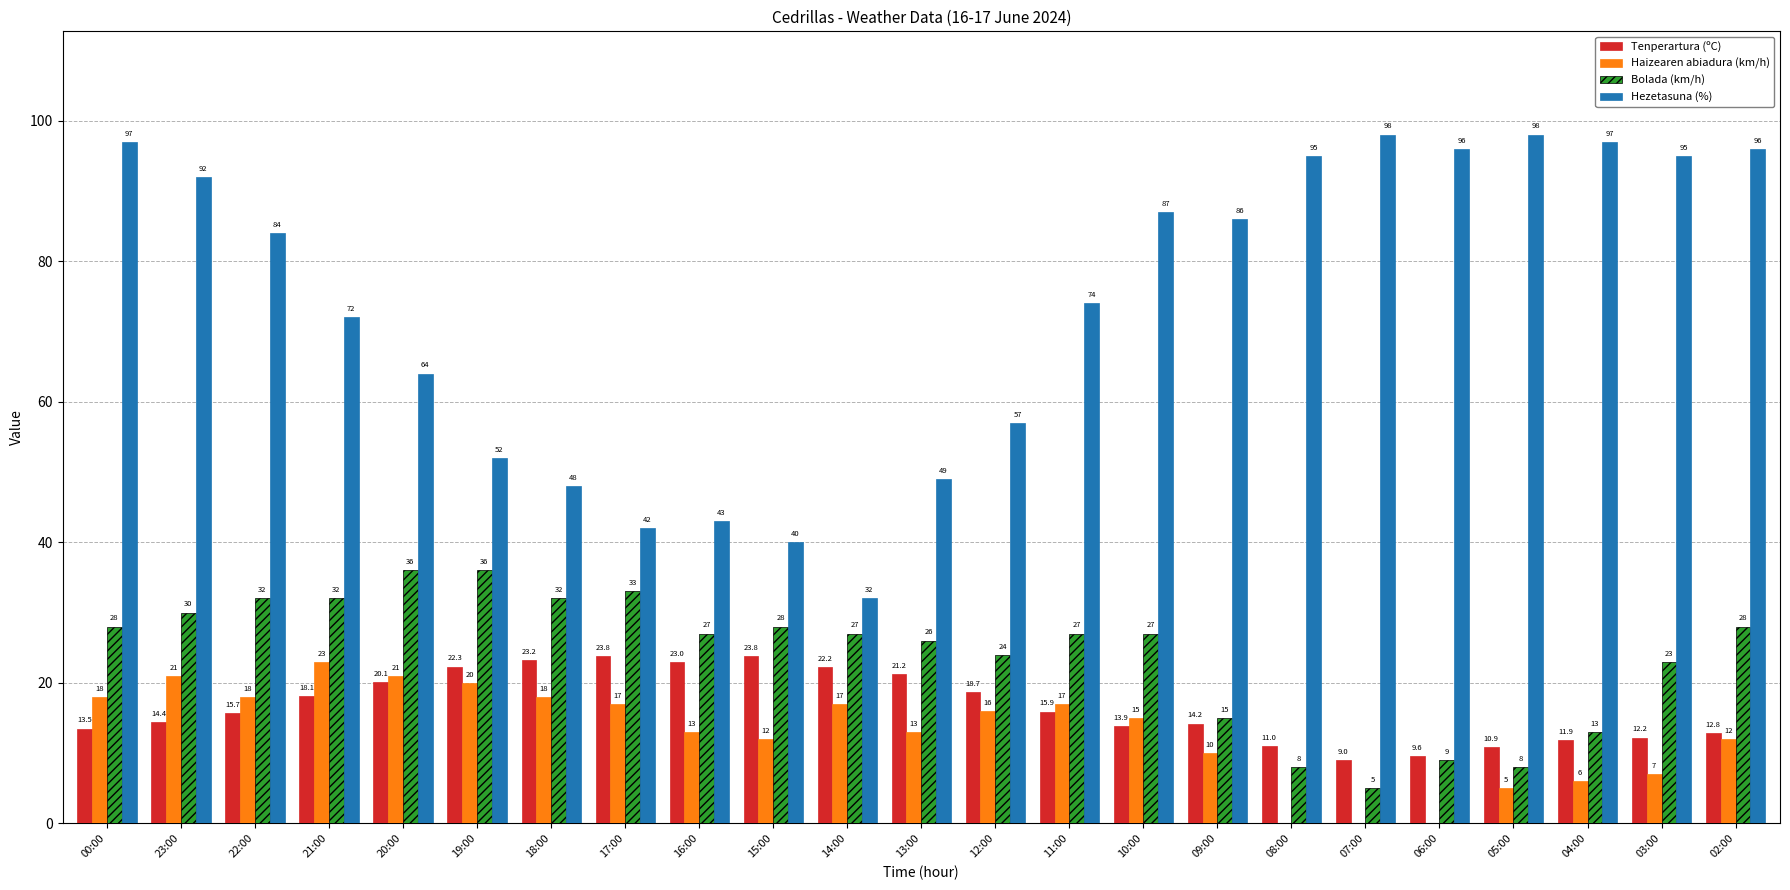

Which series changed the most between 21:00 and 14:00?

Hezetasuna (%)